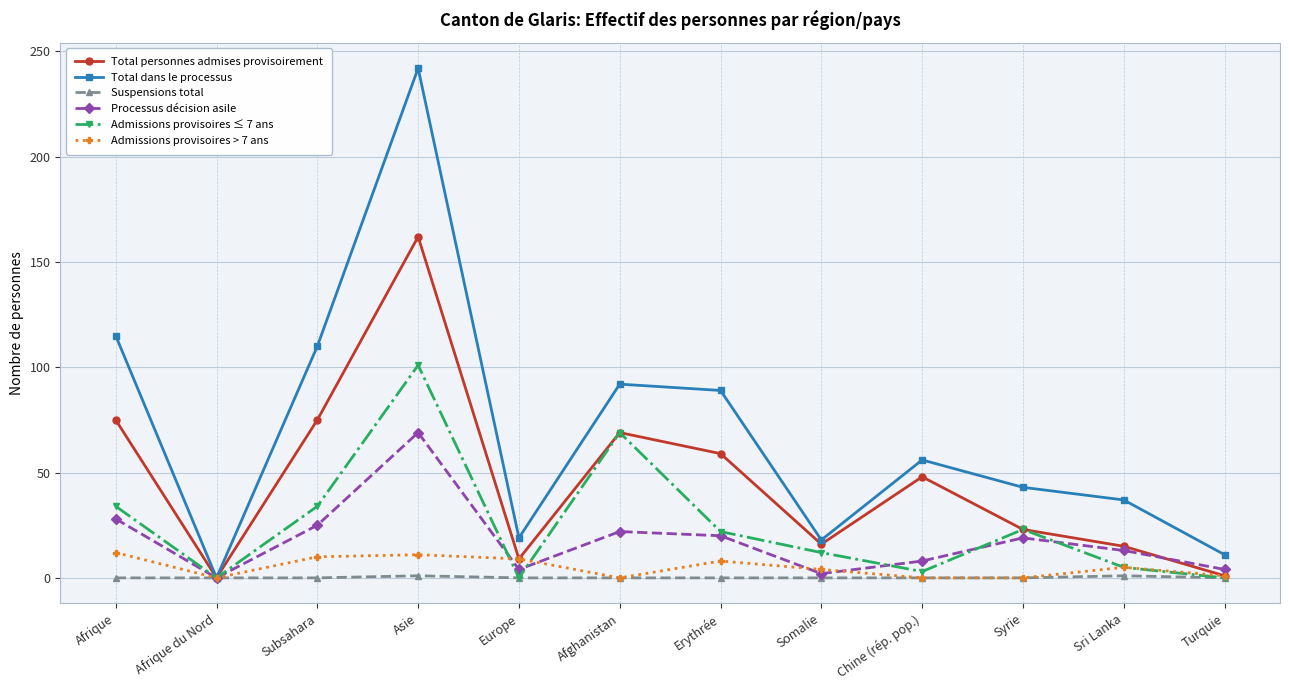

Rank the series by their maximum value, from highest to lowest.

Total dans le processus, Total personnes admises provisoirement, Admissions provisoires ≤ 7 ans, Processus décision asile, Admissions provisoires > 7 ans, Suspensions total